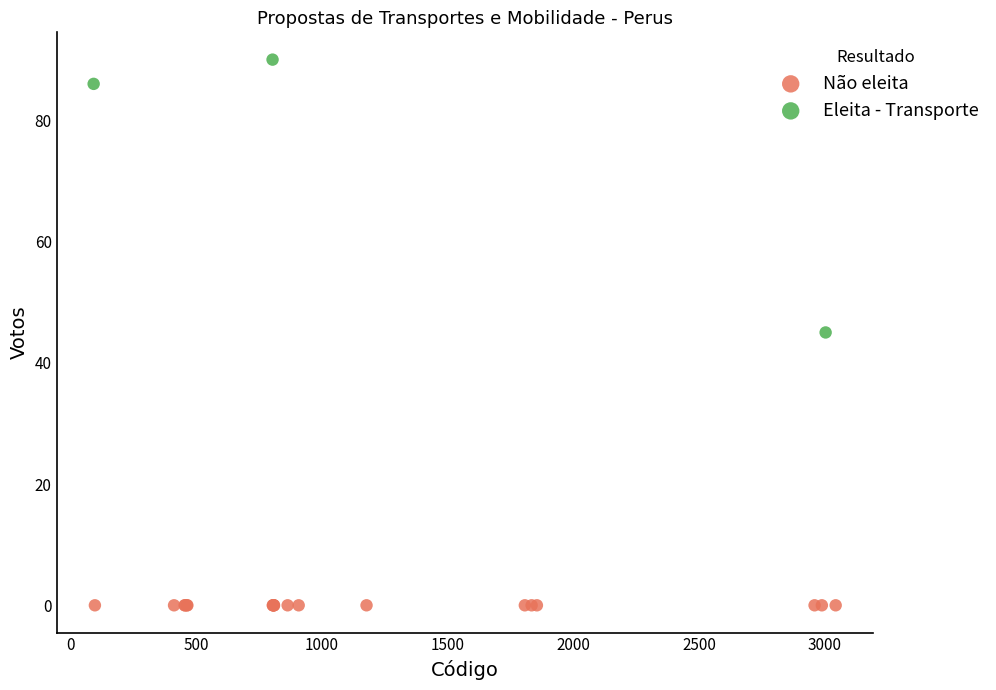

Which series reaches the maximum Y coordinate?

Eleita - Transporte